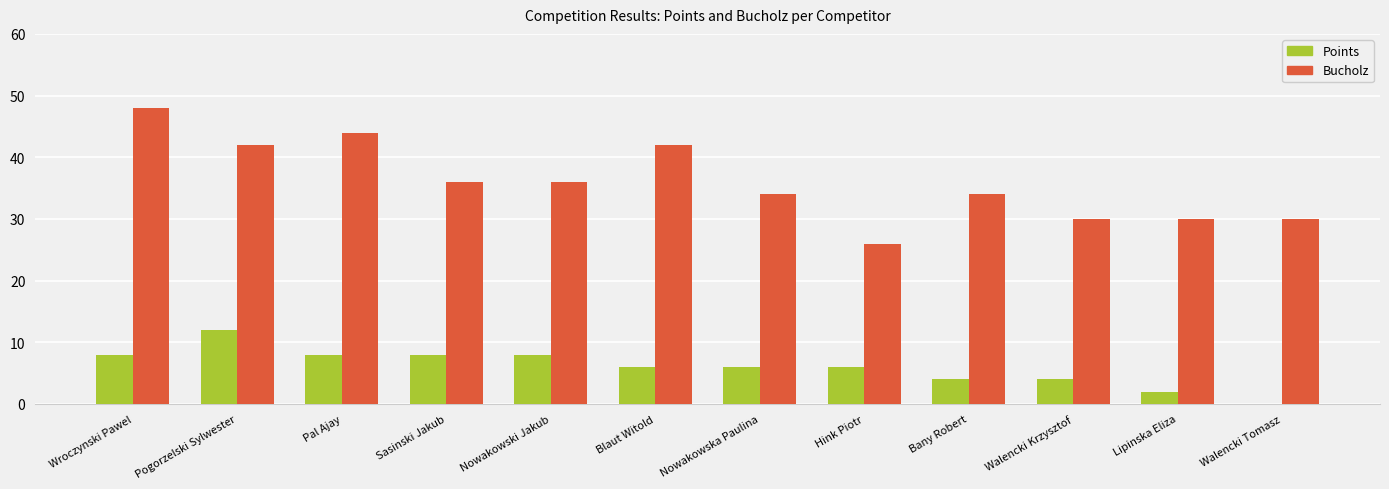

What is the sum of all Points values?

72